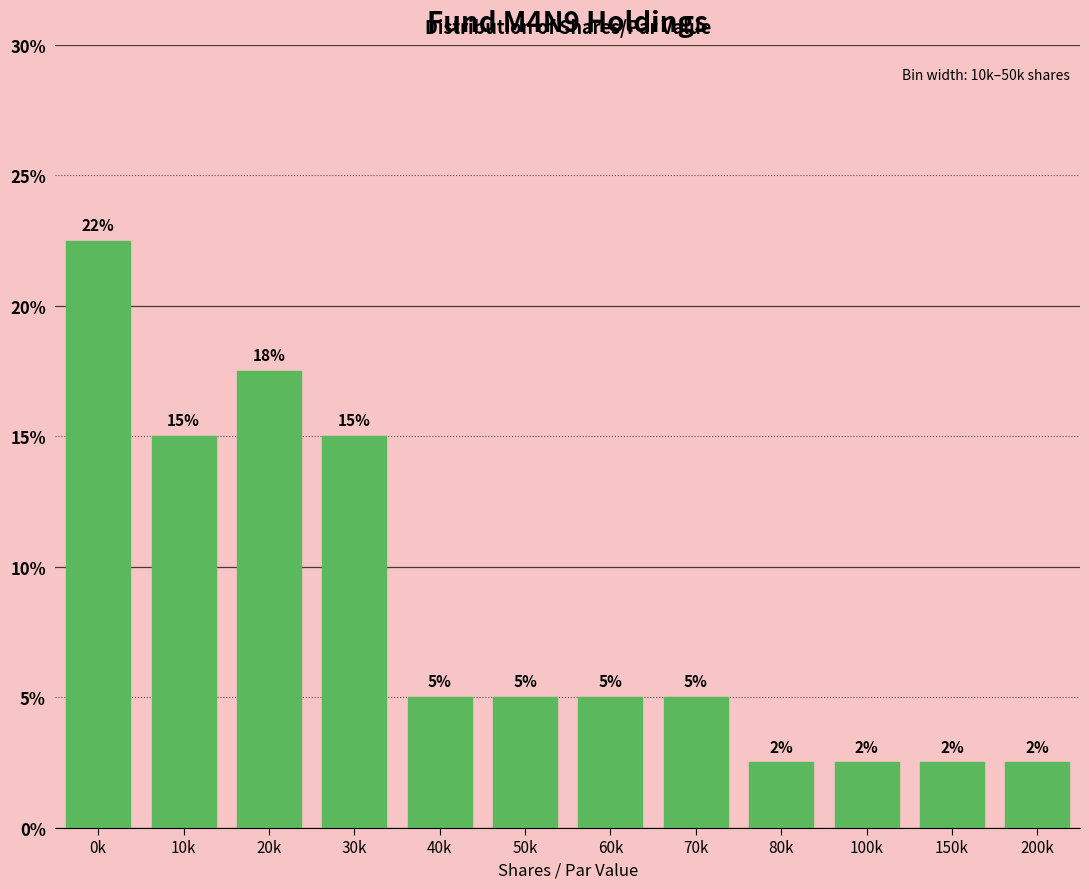

What value does the data have at 0k?

22.5